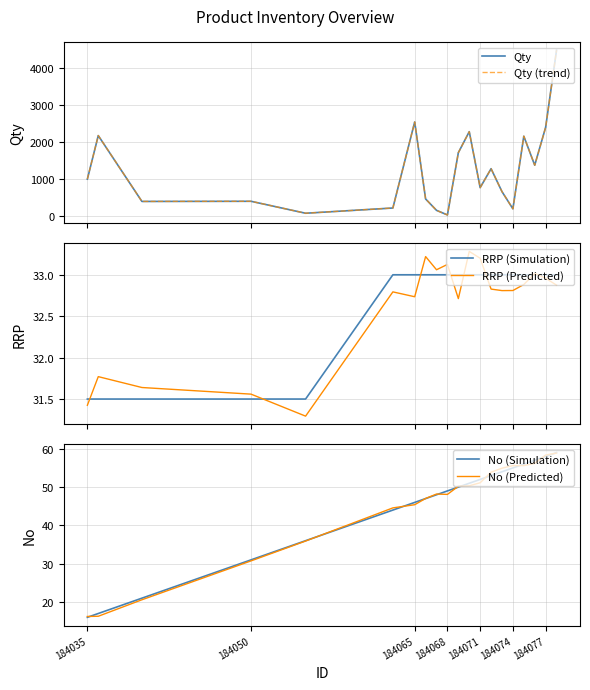

List the series in order of their peak value, lowest first.

RRP (Simulation), RRP (Predicted), No (Predicted), No (Simulation), Qty, Qty (trend)